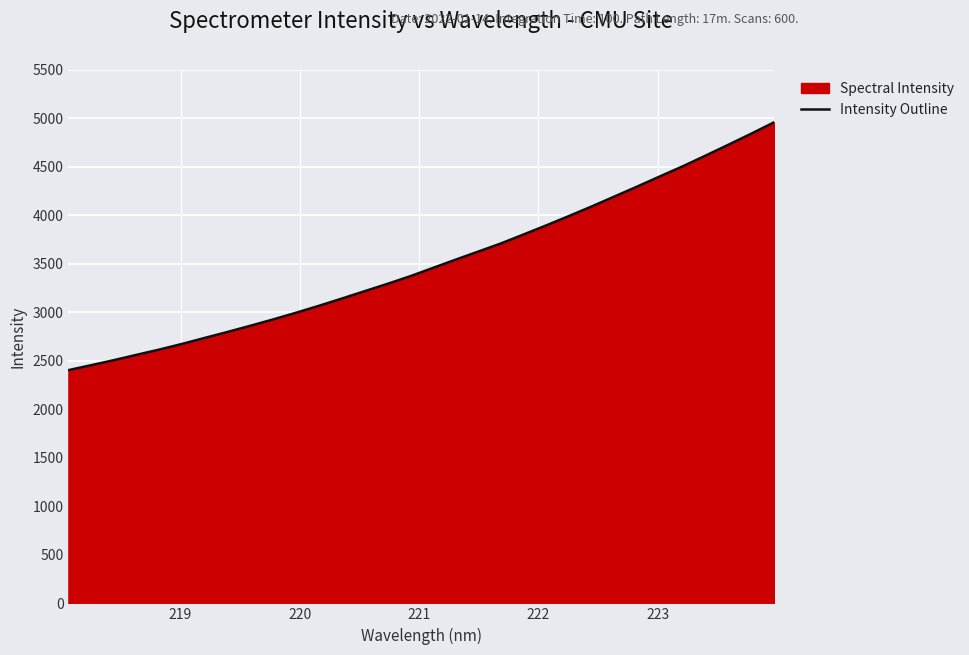

Reading left to right, extract all data points from this chart.

2403.6	2454.6	2506.9	2562.1	2616.3	2674.8	2736.9	2798.5	2862.2	2927.5	2995.9	3067.5	3141.5	3217.6	3293.0	3371.7	3457.4	3542.9	3626.5	3710.9	3804.0	3898.0	3994.9	4093.5	4196.3	4298.9	4403.8	4507.6	4617.3	4729.5	4842.6	4959.6